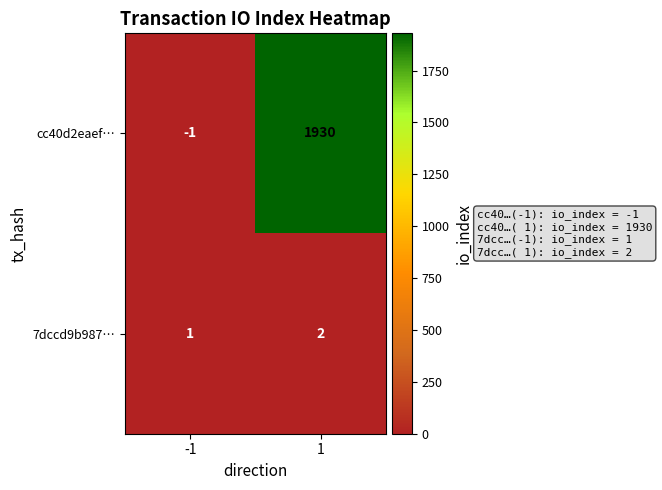

How many data points does each series have?

2